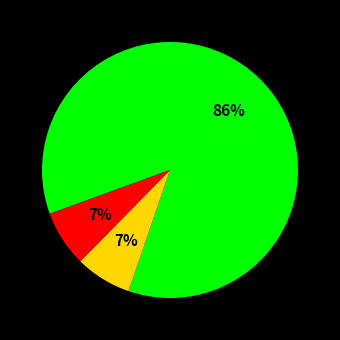

To the nearest percent, what is the difference between the largest and smallest slice percentages?

79%